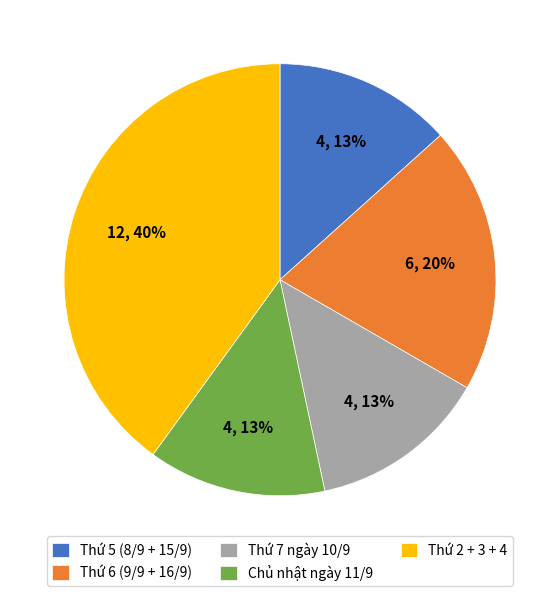

Do Thứ 5 (8/9 + 15/9) and Thứ 7 ngày 10/9 together represent more than half of the pie?

No